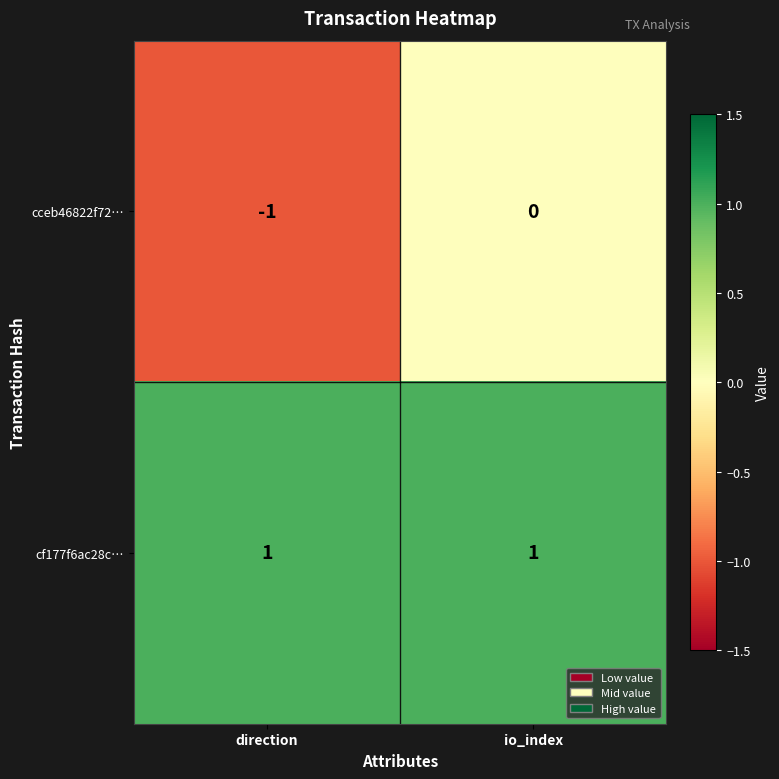

Reading right to left, what are all the values shown in this chart?

cceb46822f72…: 0	-1
cf177f6ac28c…: 1	1